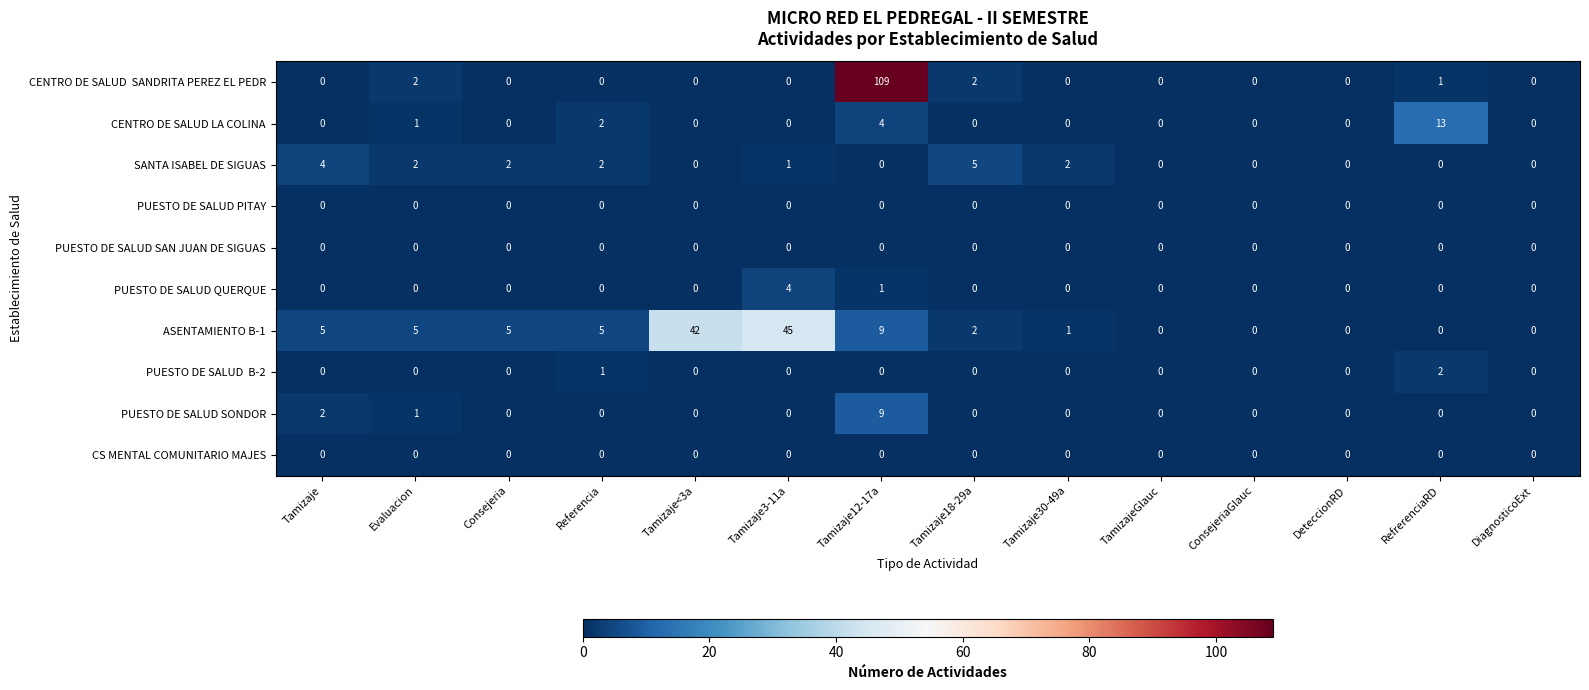

How many SANTA ISABEL DE SIGUAS values are between 0 and 2?

12